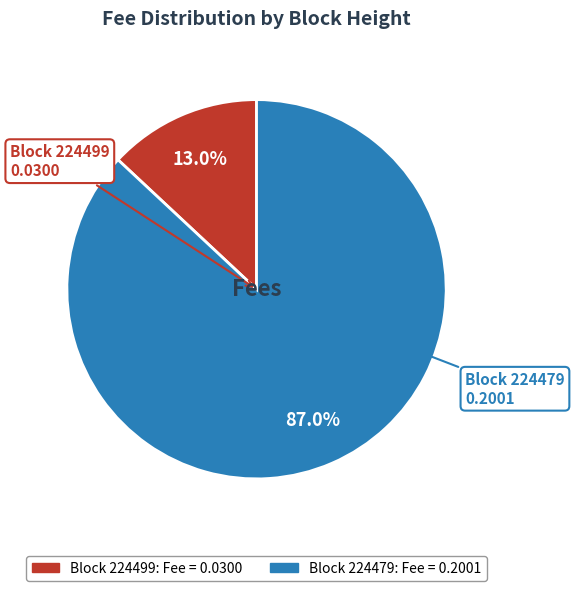

Is there a majority slice in this chart?

Yes